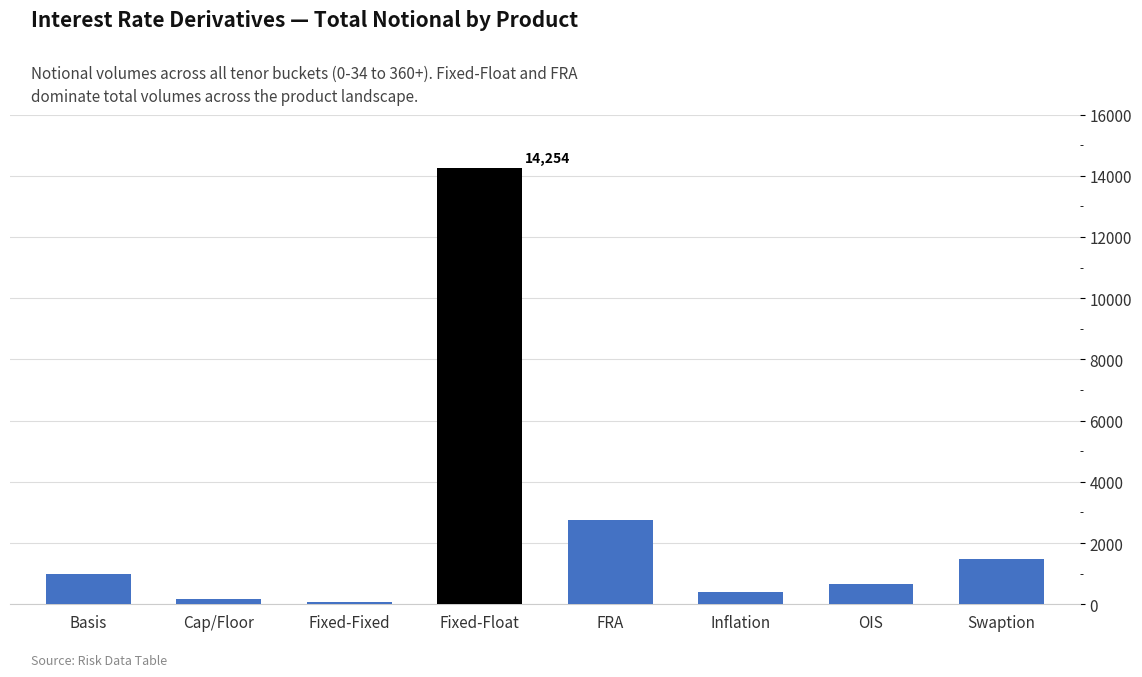

What is the label of the 4th bar from the right?

FRA